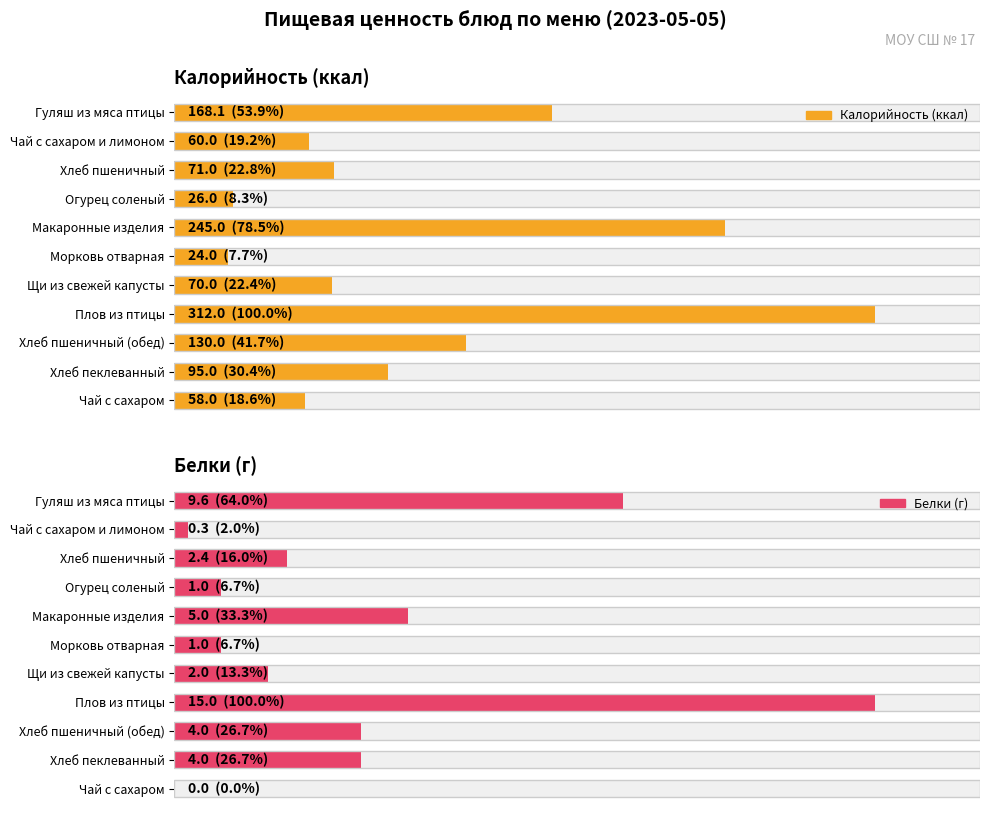

Between 150 and 300, which series saw the biggest shift?

Калорийность (ккал)